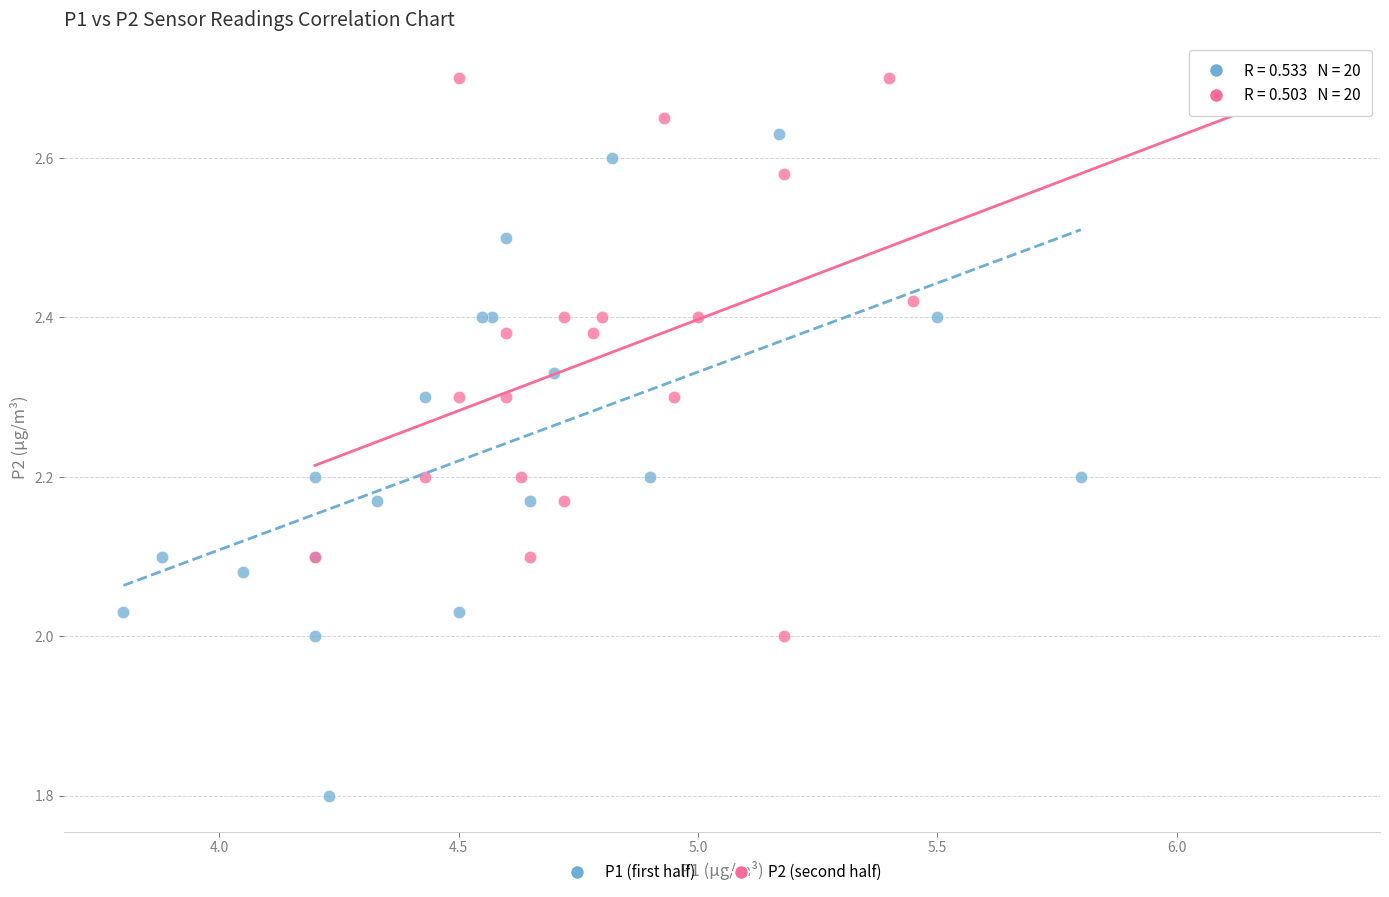

Which series reaches the maximum Y coordinate?

P2 (second half)